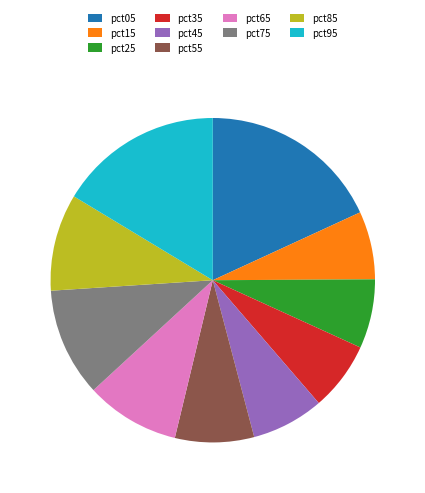

Do pct35 and pct85 together represent more than half of the pie?

No